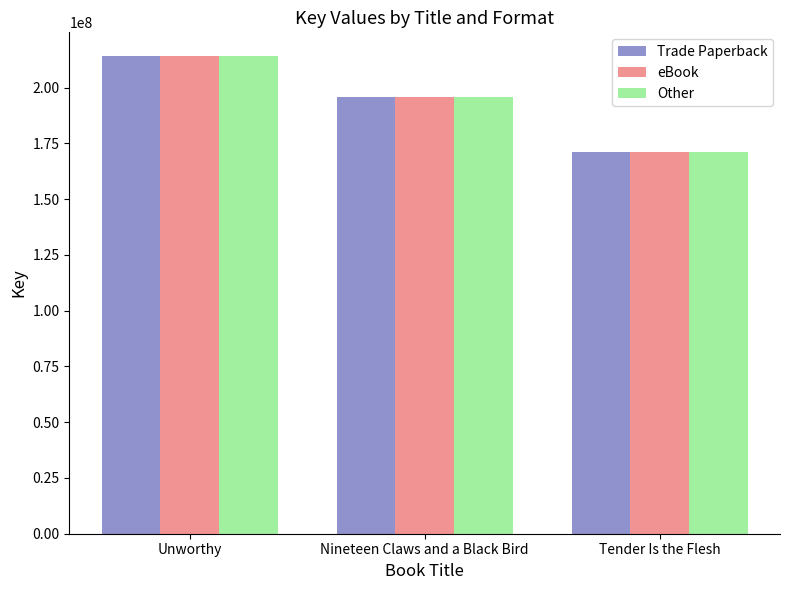

Count the Trade Paperback values in the range 171154107 to 214115992.

3